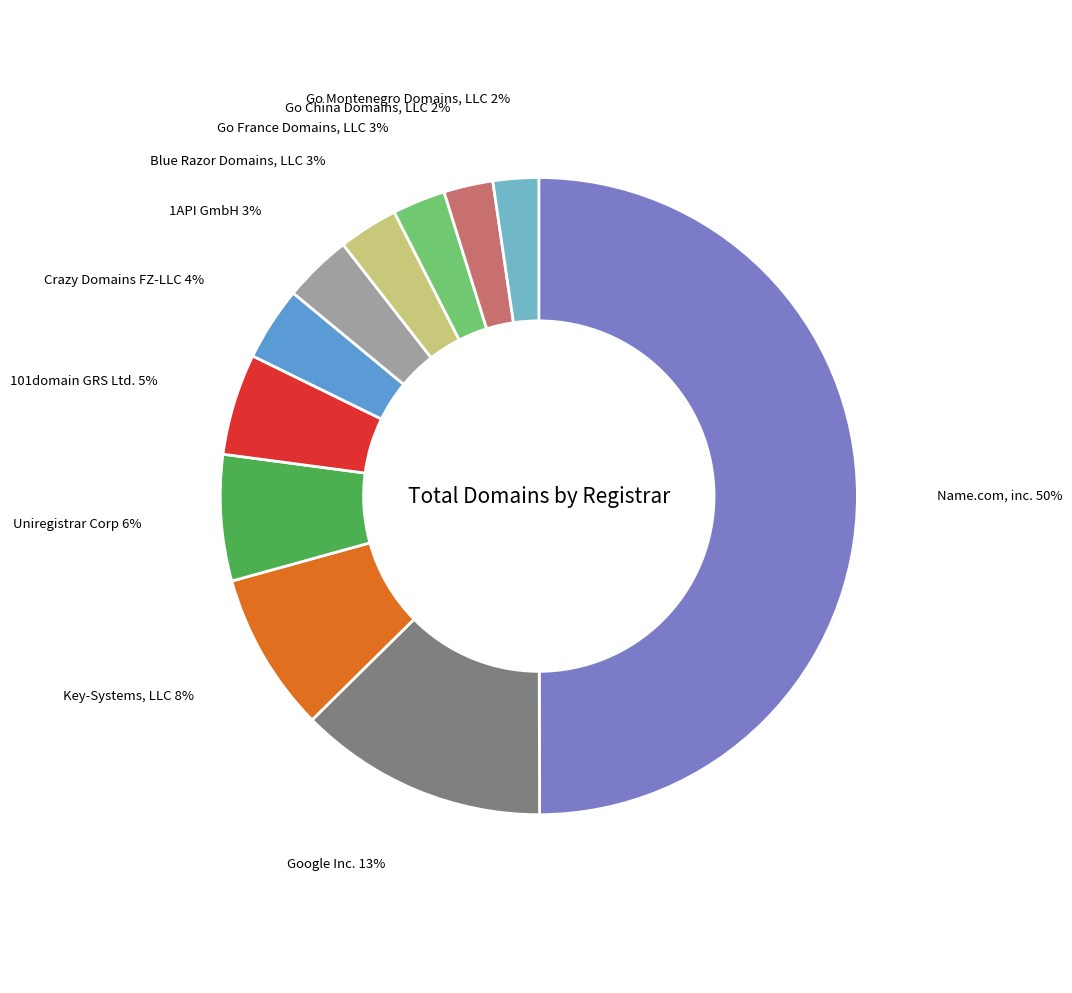

How many segments does this pie chart have?

11